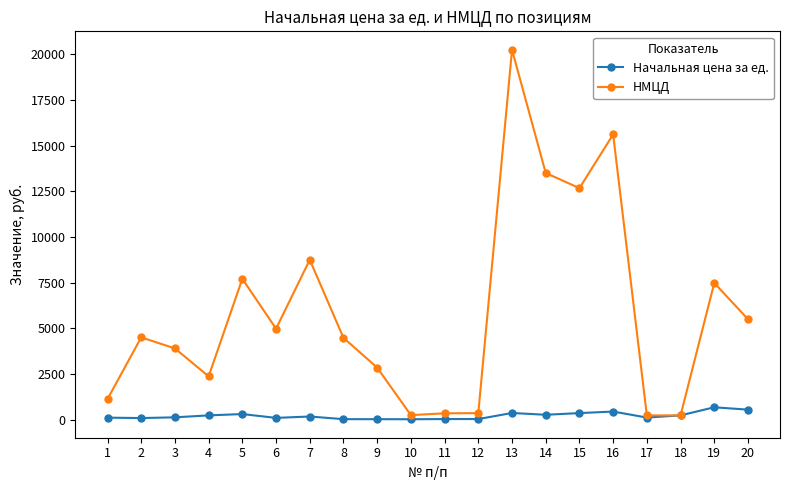

True or false: Начальная цена за ед. has more than 0 points higher than both neighbors.

True